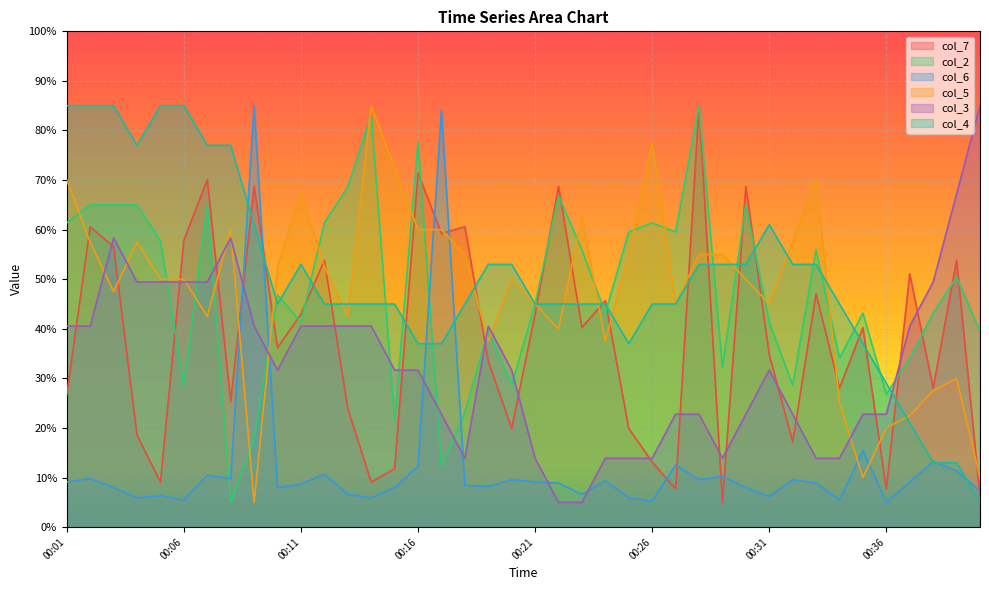

What is the average value of the col_4 series?

50.4